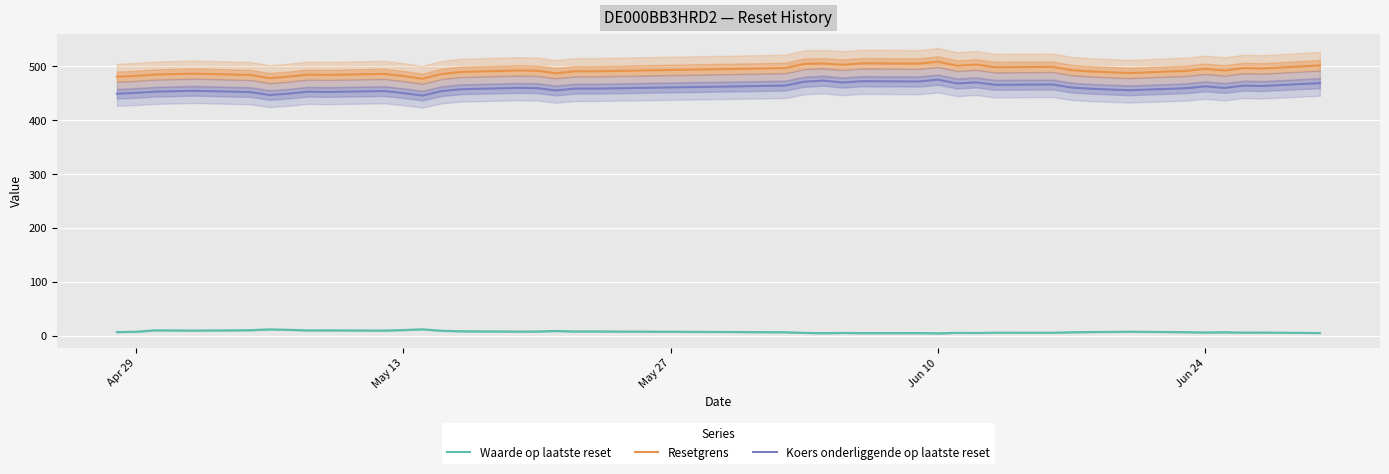

True or false: Resetgrens has more than 0 interior local peaks.

True